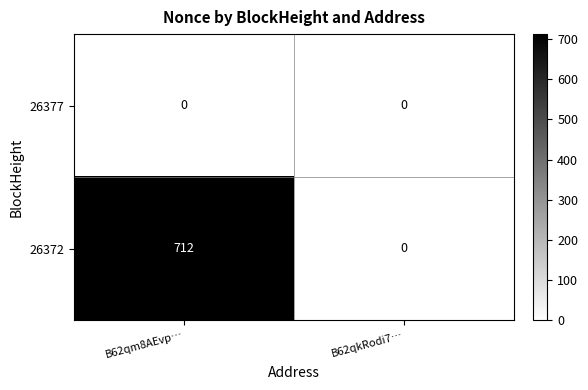

How many categories are shown in the chart?

2